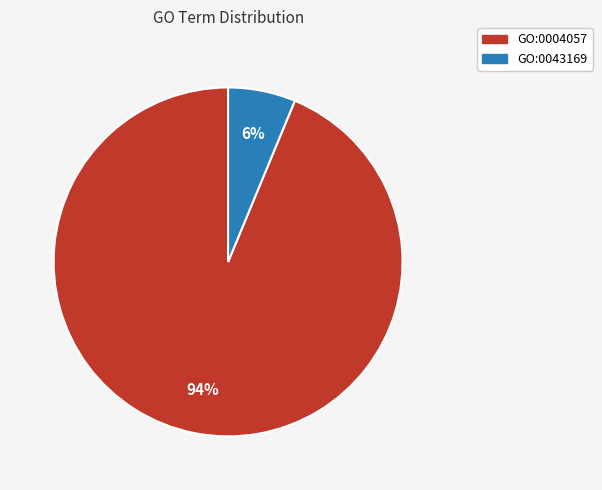

The GO:0004057 slice represents 94% of the pie. True or false?

True